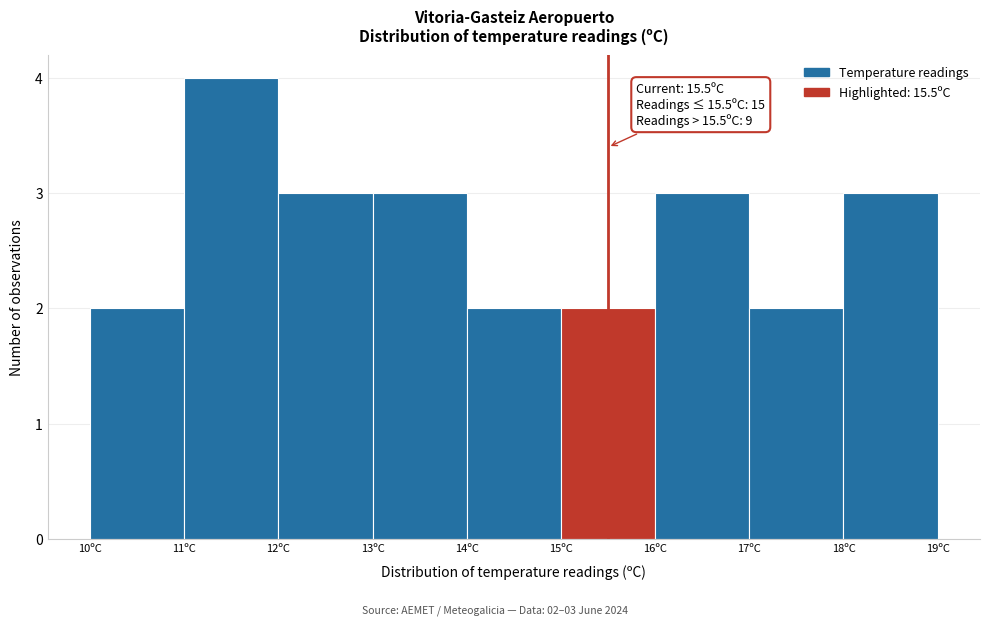

Over which range of the x-axis is the bar tallest?

11 to 12